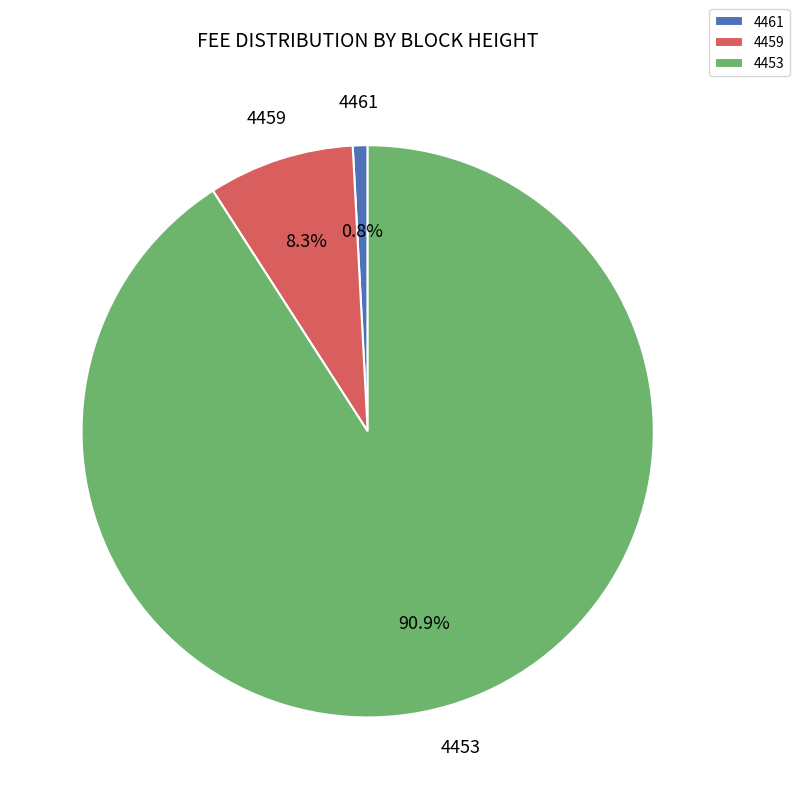

The 4453 slice represents 99% of the pie. True or false?

False